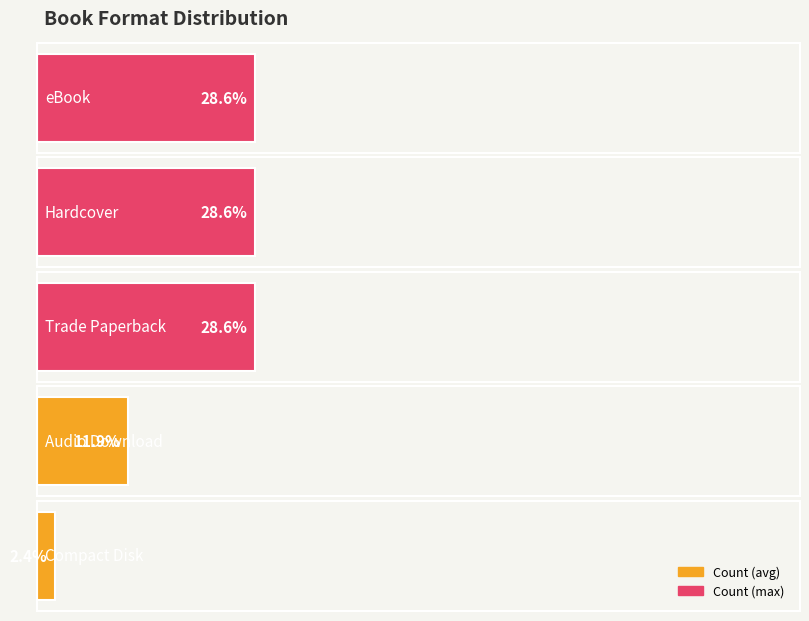

The value at Trade Paperback is 2. True or false?

False